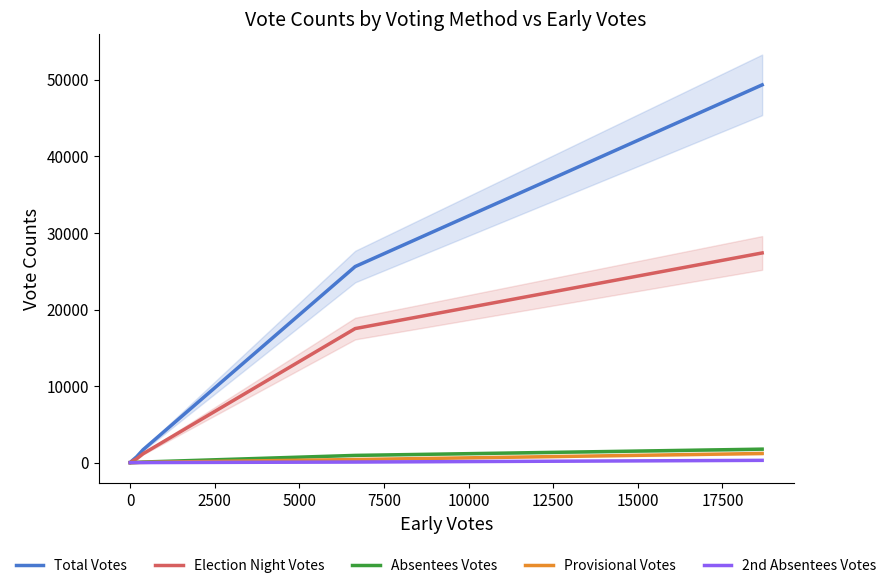

What is the average value of the Total Votes series?

8625